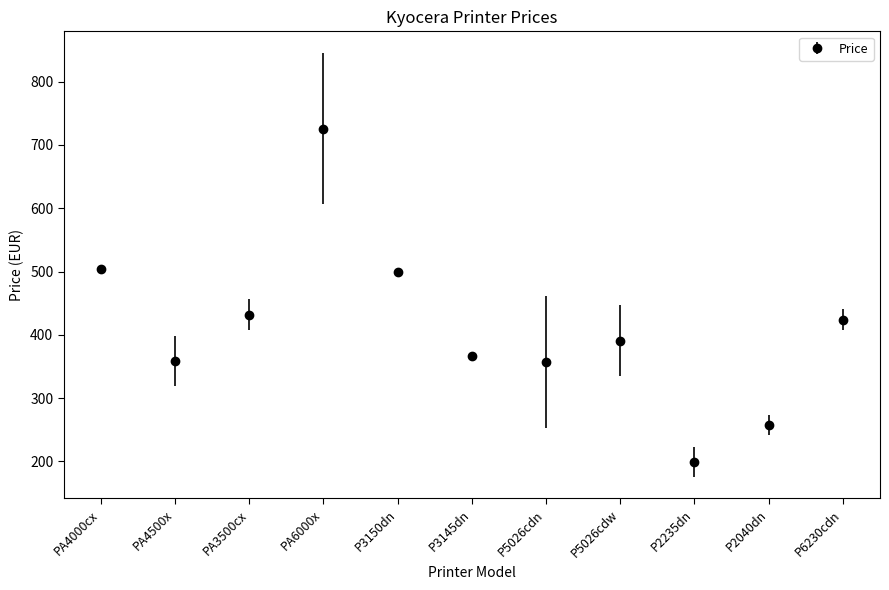

What is the average value?

410.5